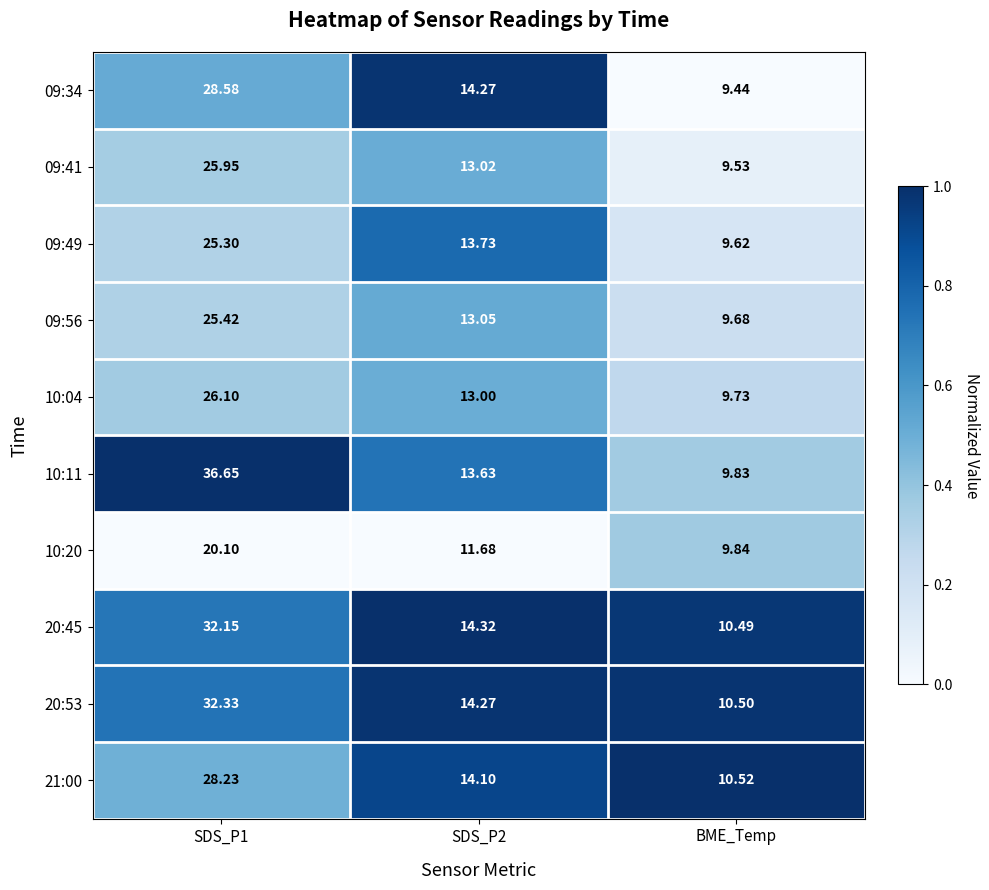

At which label does 20:53 reach its minimum?

BME_Temp